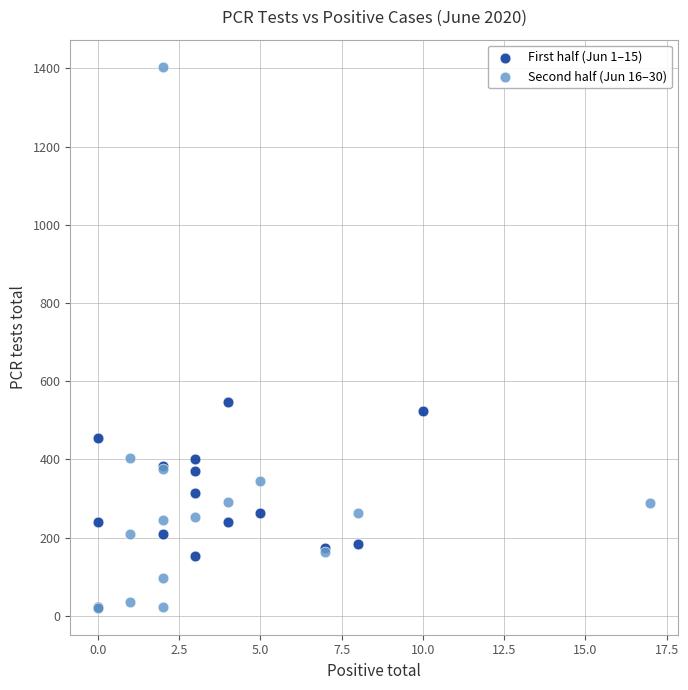

Which series has the largest Y range (max minus min)?

Second half (Jun 16–30)